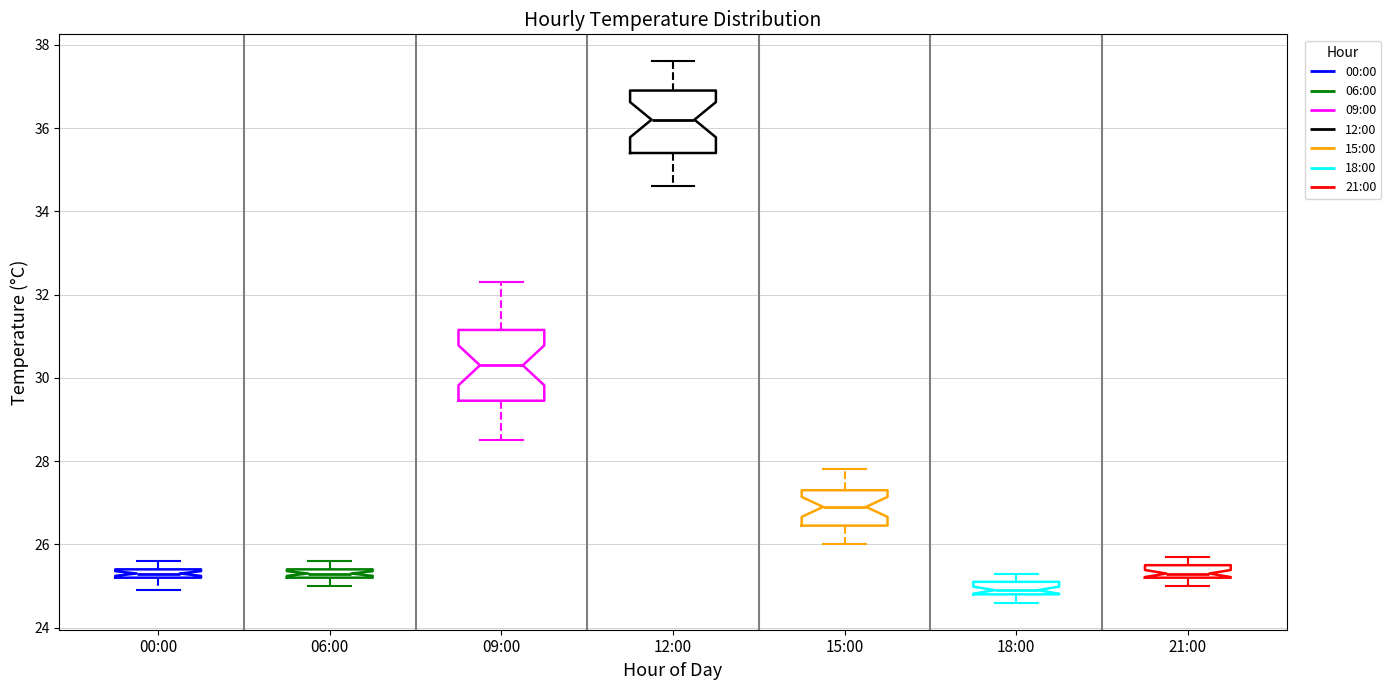

Which box has the highest median line?

12:00